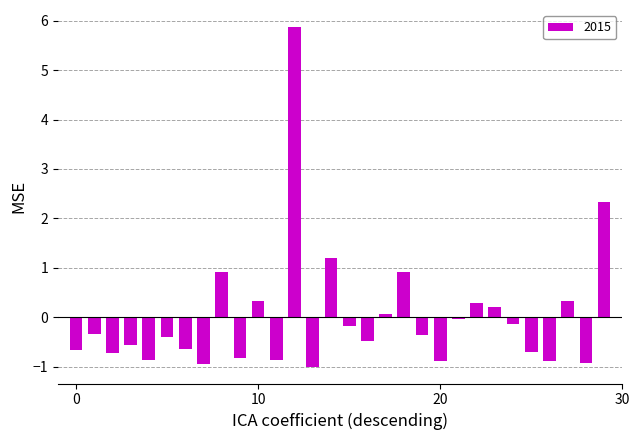

What is the difference between the maximum and minimum values?

6.9